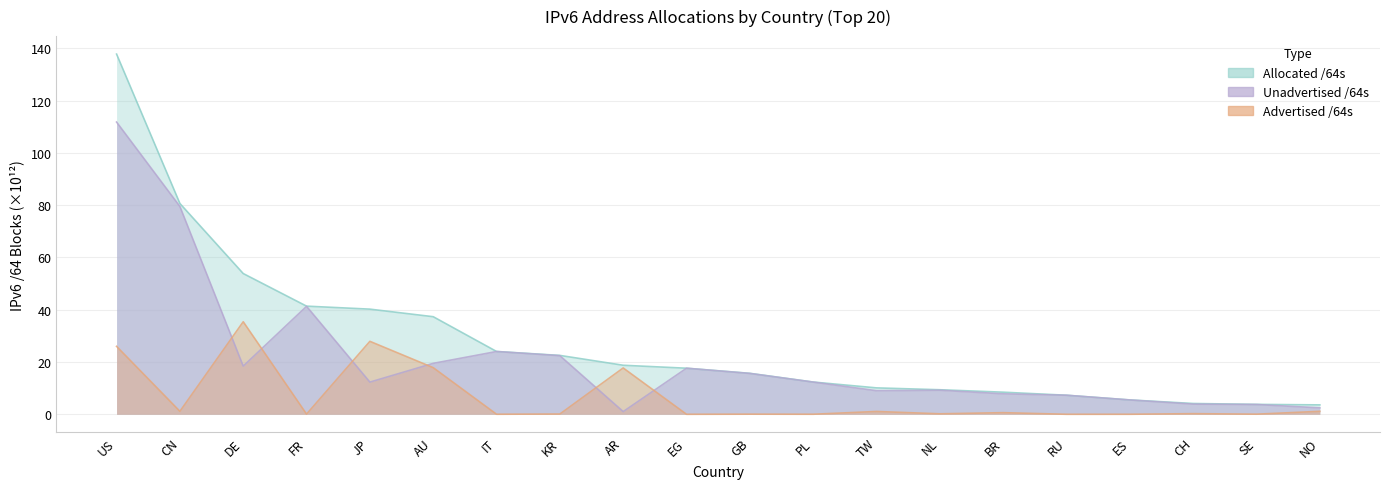

At which label does Advertised /64s reach its peak?

DE